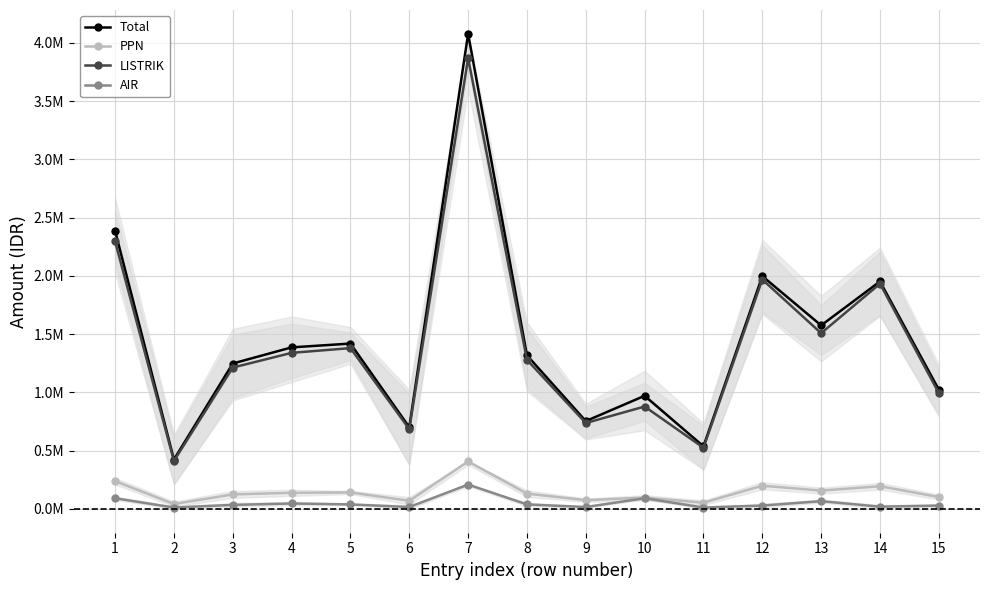

What is the value of the PPN point at the 13th from the left?

157567